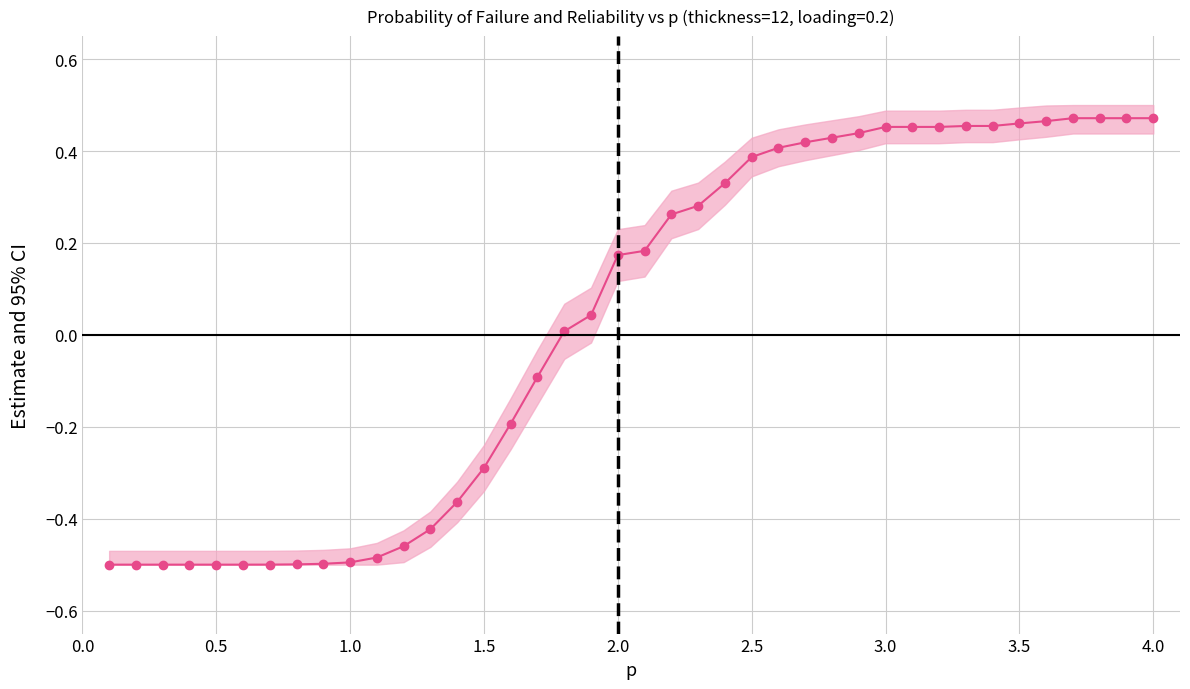

Reading right to left, transcribe all the data shown in this chart.

0.5	0.5	0.5	0.5	0.5	0.5	0.5	0.5	0.5	0.5	0.5	0.4	0.4	0.4	0.4	0.4	0.3	0.3	0.3	0.2	0.2	0.0	0.0	-0.1	-0.2	-0.3	-0.4	-0.4	-0.5	-0.5	-0.5	-0.5	-0.5	-0.5	-0.5	-0.5	-0.5	-0.5	-0.5	-0.5